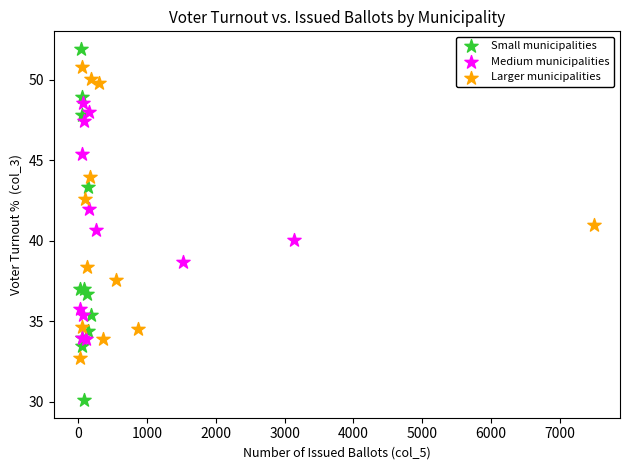

What are all the series names shown in the legend?

Small municipalities, Medium municipalities, Larger municipalities